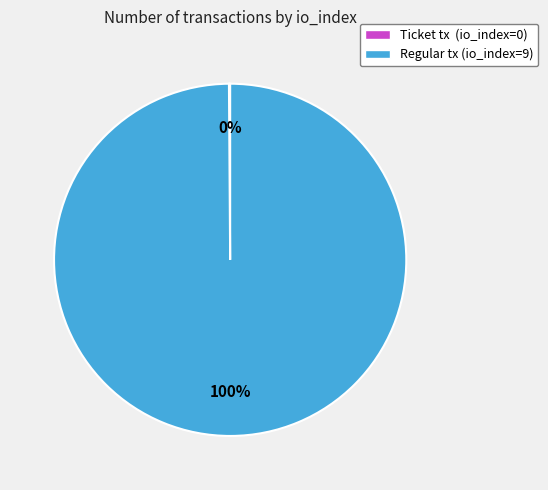

Is it true that Regular tx (io_index=9) is 100% of the pie?

True